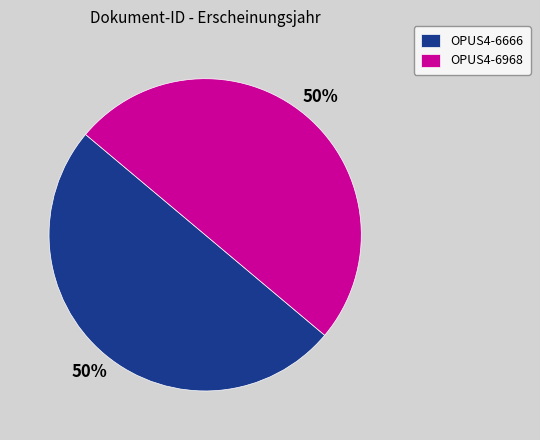

To the nearest percent, what portion does OPUS4-6968 represent?

50%